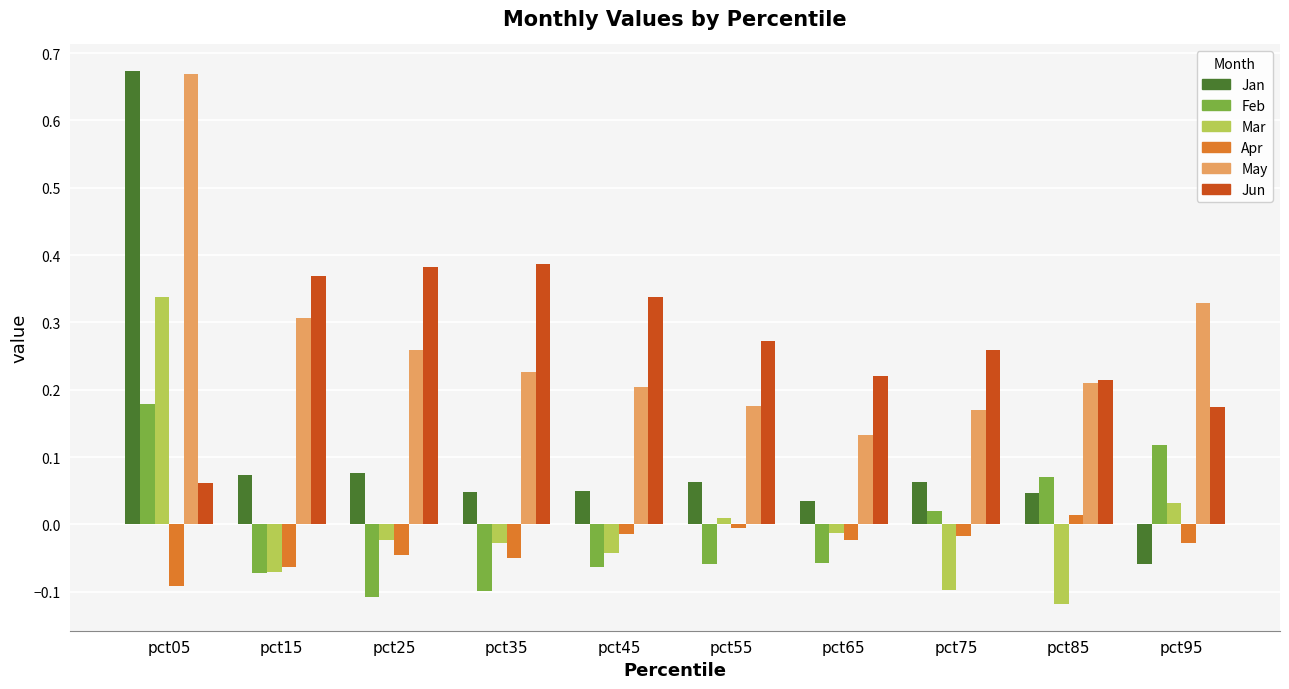

Which series has the largest range (max minus min)?

Jan